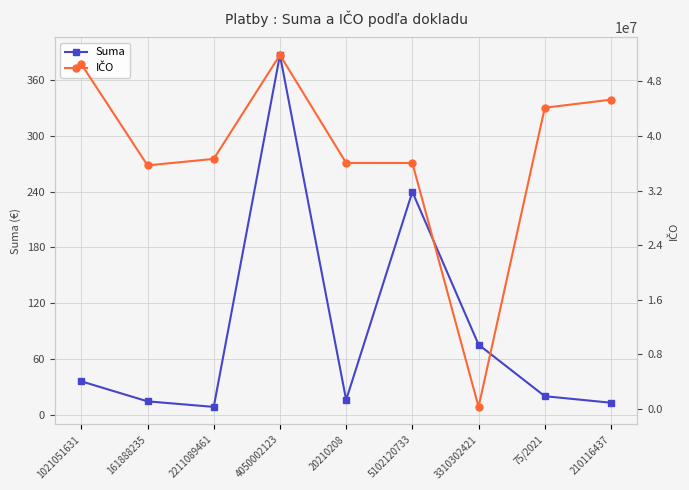

Is it true that IČO equals 50528041.0 at 1021051631?

True